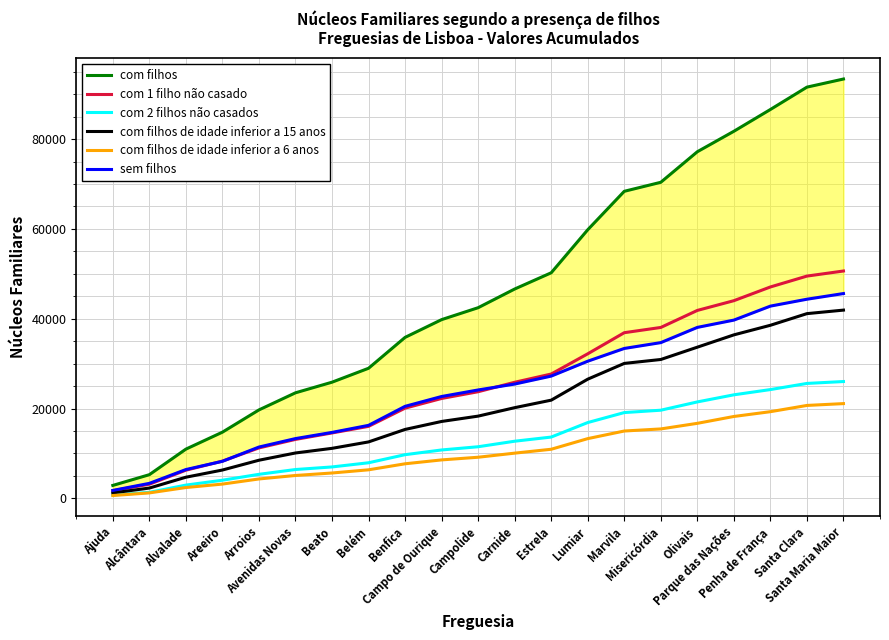

What is the average value of the com filhos de idade inferior a 6 anos series?

10230